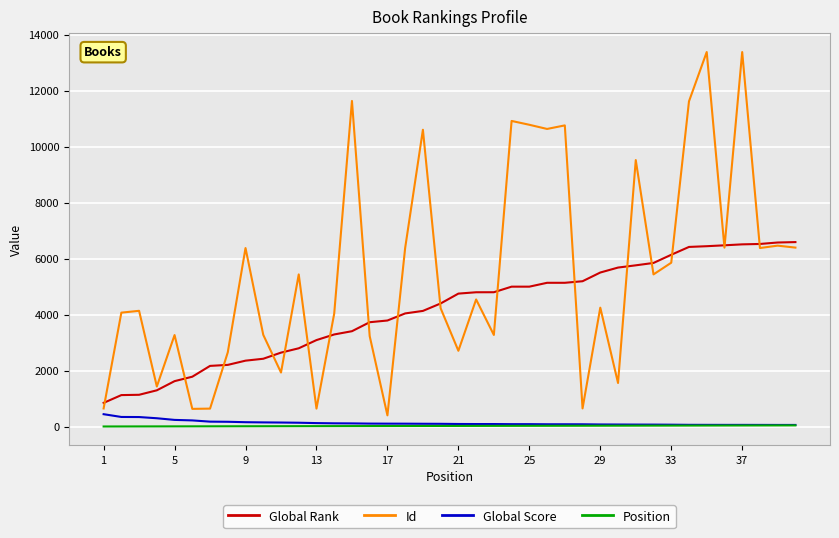

True or false: Position and Id intersect in this chart.

False